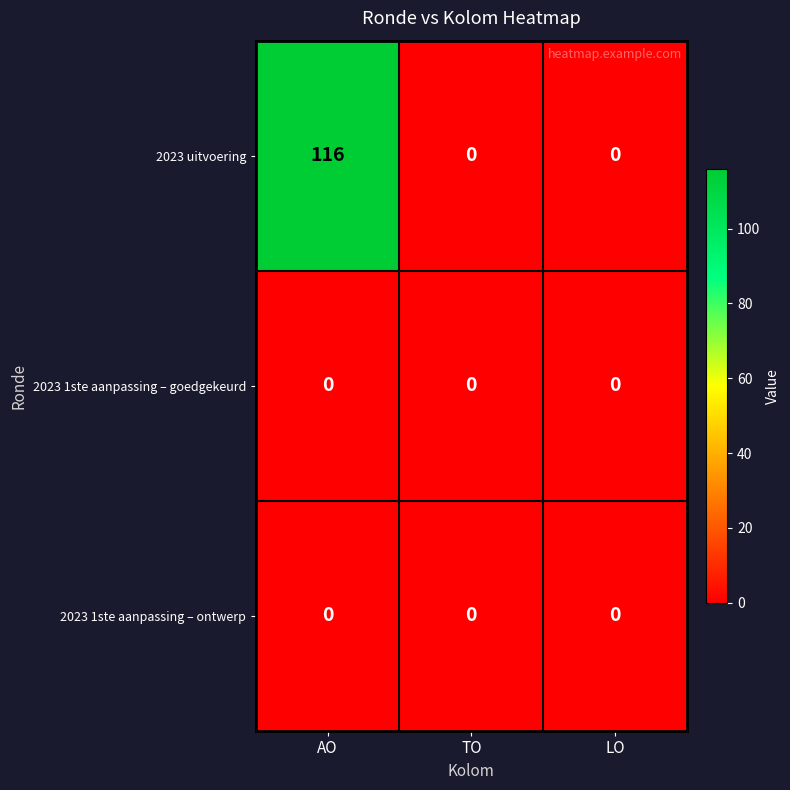

What is the difference between the maximum and second lowest values in the 2023 uitvoering series?

116